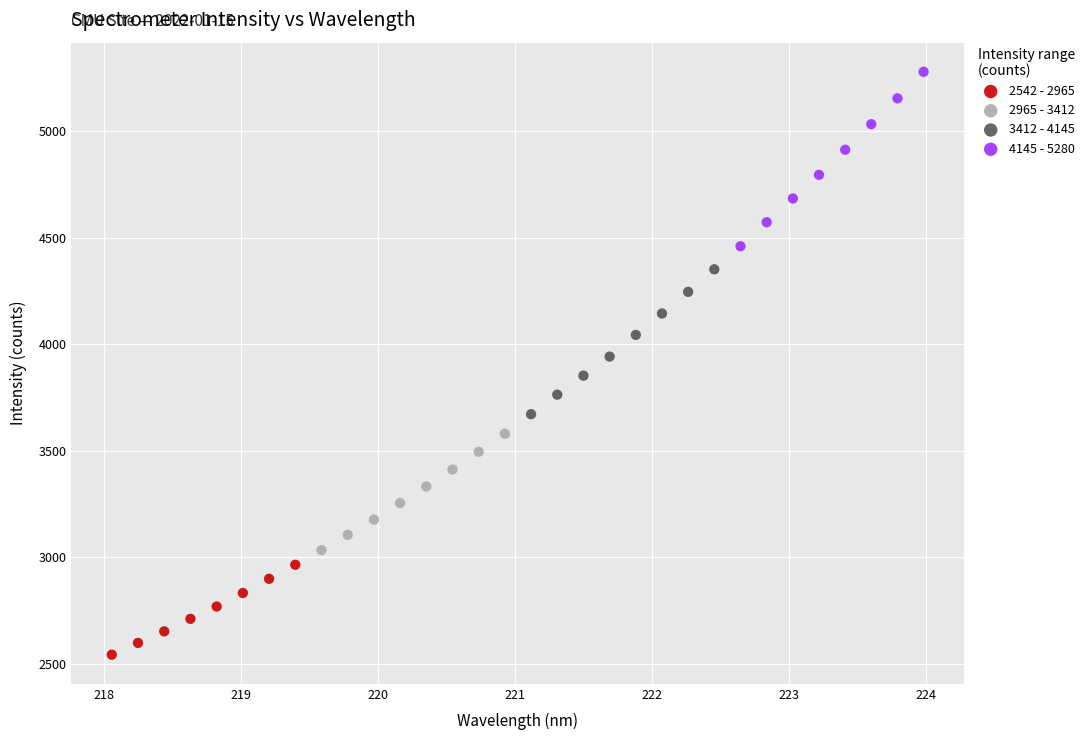

Which series contains the lowest Y value?

2542 - 2965